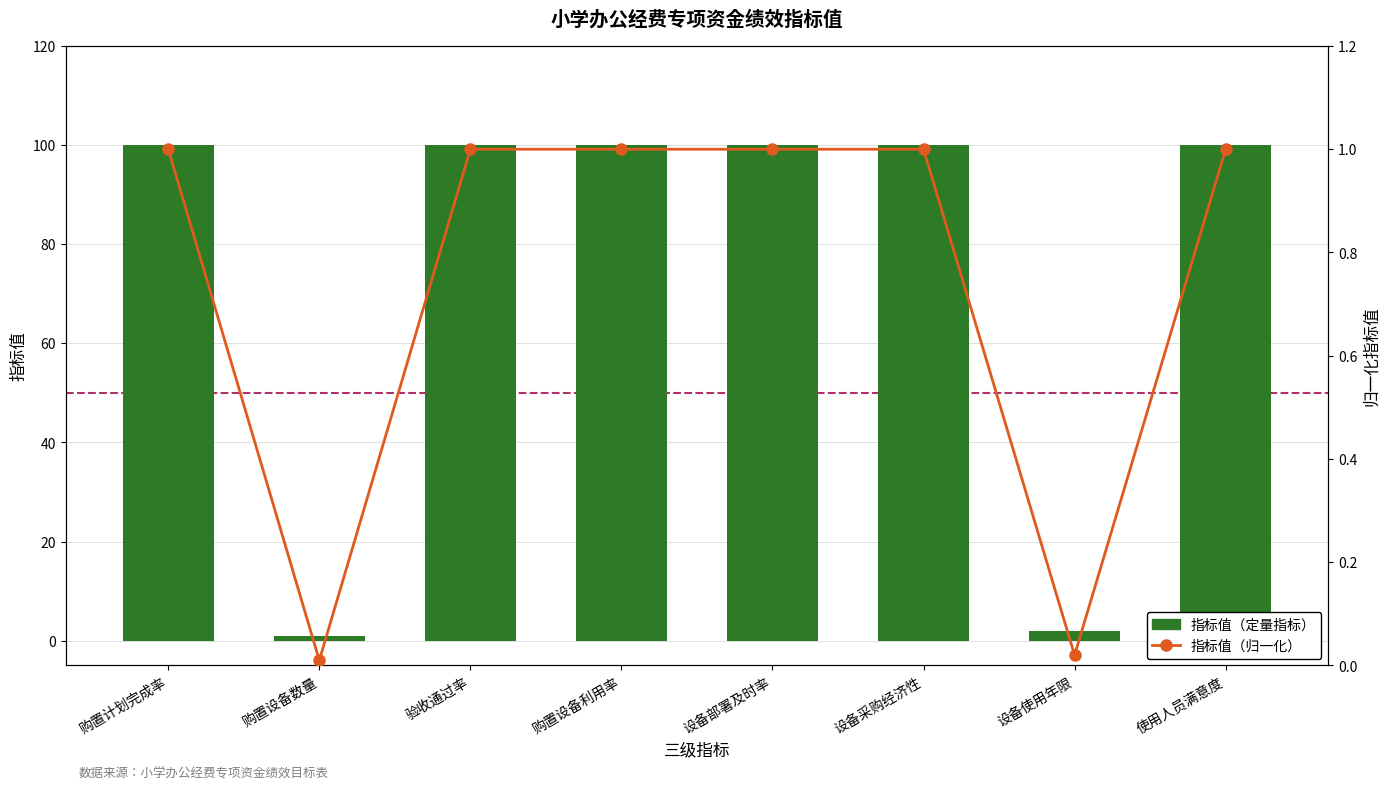

Reading right to left, what are all the values shown in this chart?

指标值（定量指标）: 100.0	2.0	100.0	100.0	100.0	100.0	1.0	100.0
指标值（归一化）: 1.0	0.0	1.0	1.0	1.0	1.0	0.0	1.0